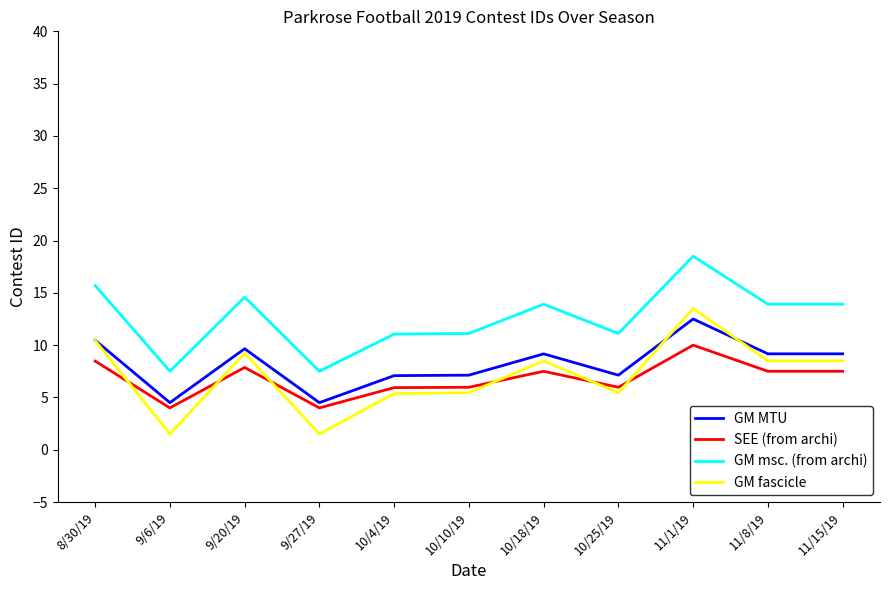

List the series in order of their peak value, highest first.

GM msc. (from archi), GM fascicle, GM MTU, SEE (from archi)